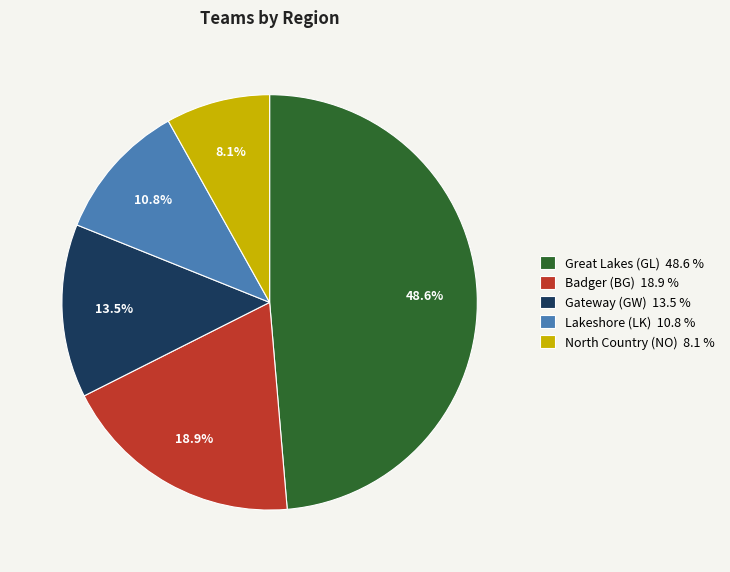

Which has a higher value, Gateway (GW) or Great Lakes (GL)?

Great Lakes (GL)